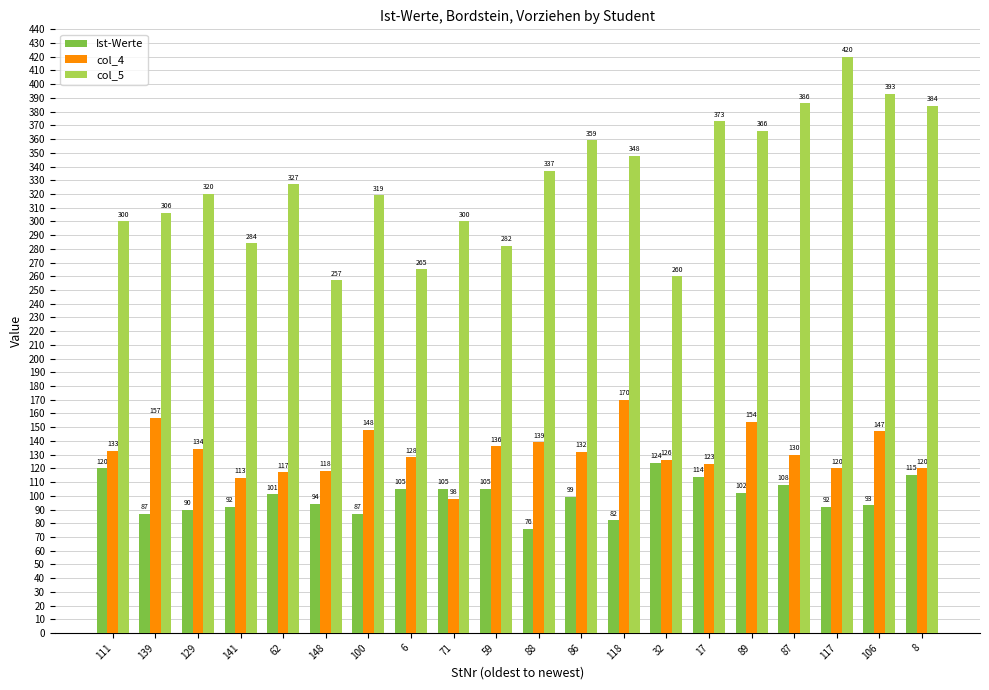

Are the bars grouped side by side (vs. stacked)?

Yes